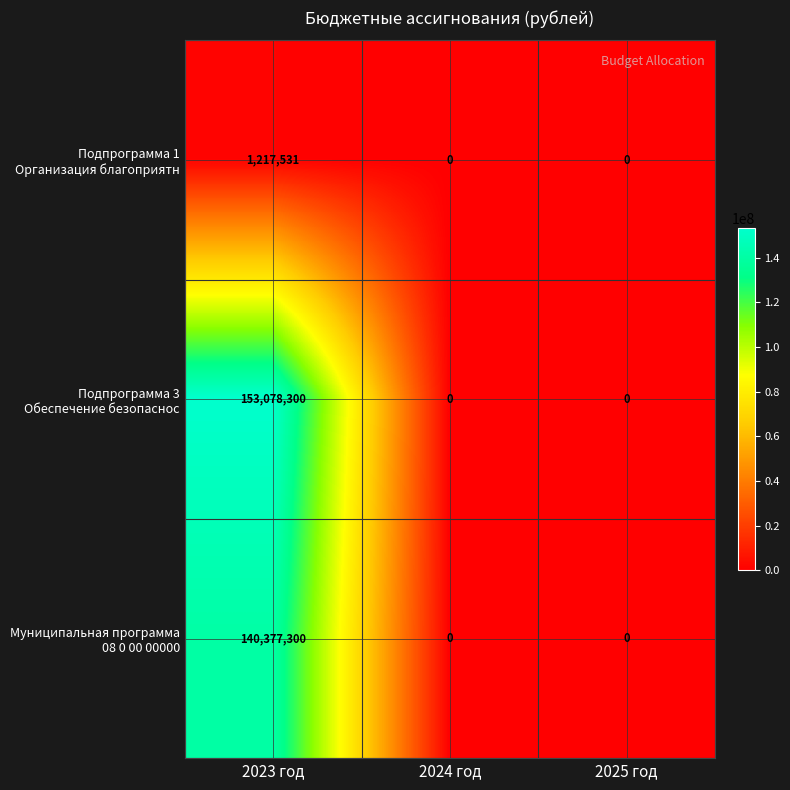

What is the maximum value shown in the chart?

153078300